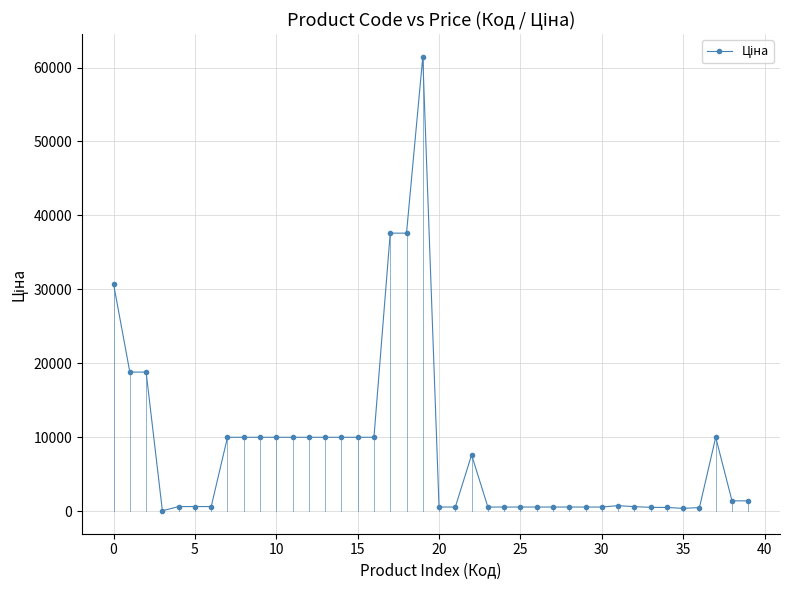

What is the sum of all values?

335358.9